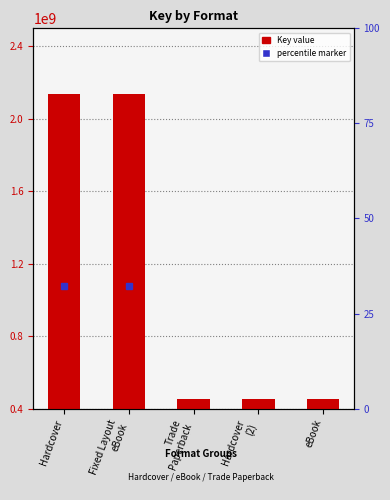

What is the difference between the maximum and second lowest values?

1685409524